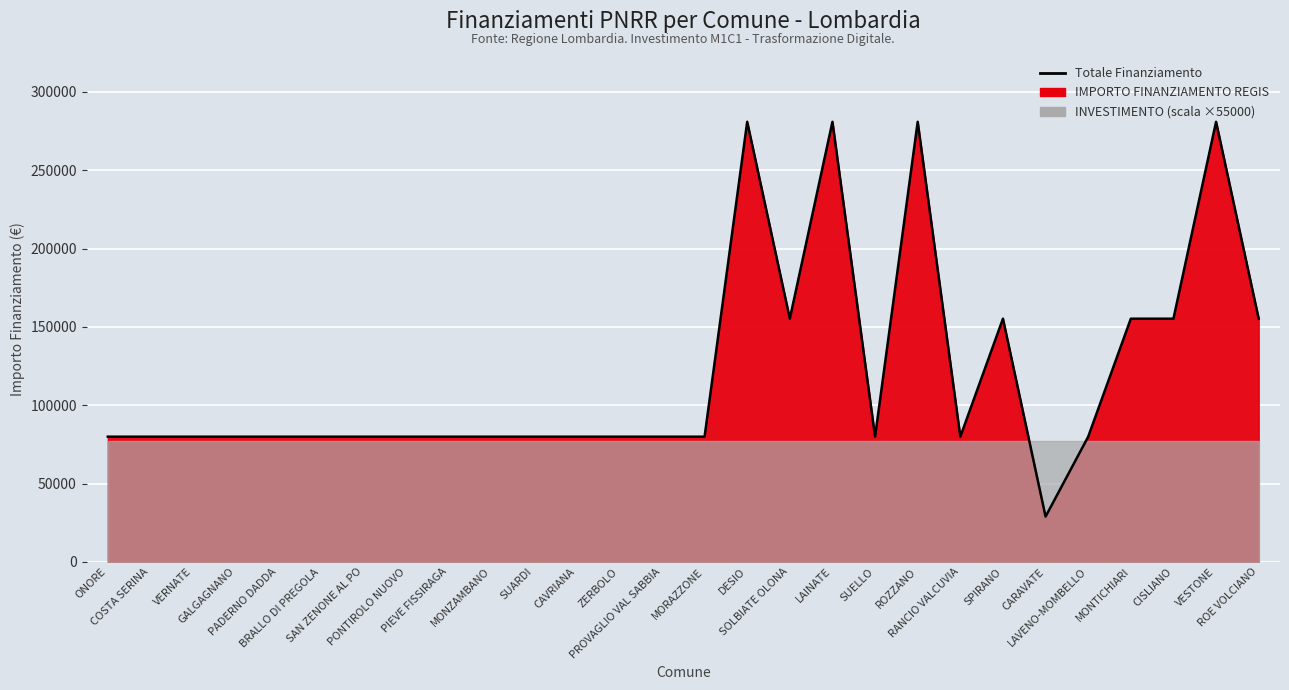

What is the maximum value shown in the chart?

280932